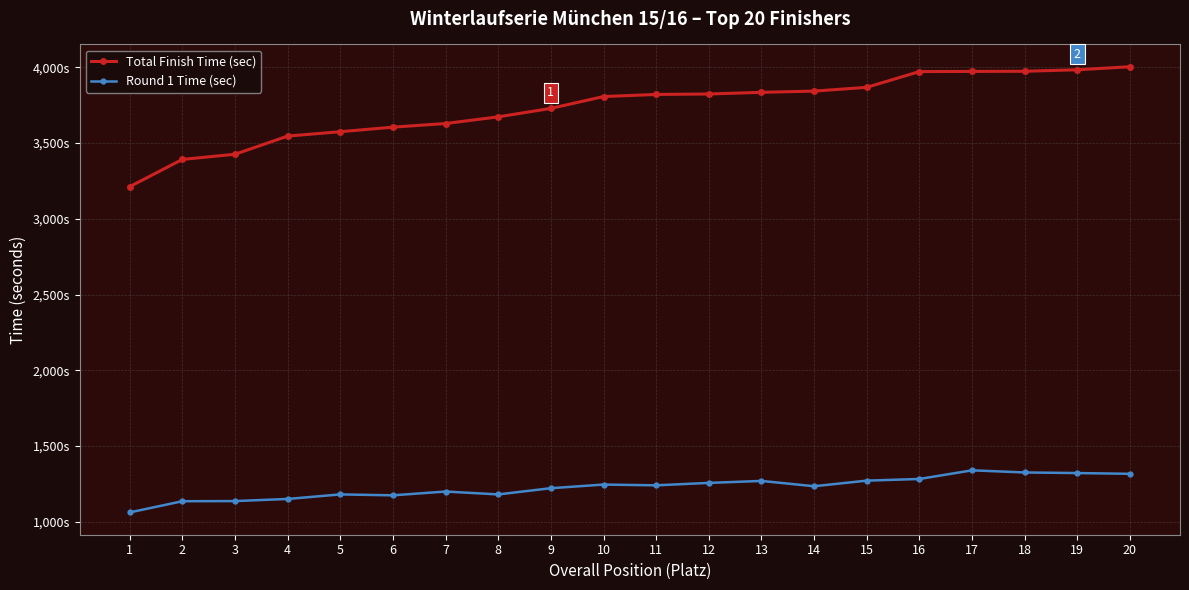

True or false: Round 1 Time (sec) has a value of 2042 at 13.

False